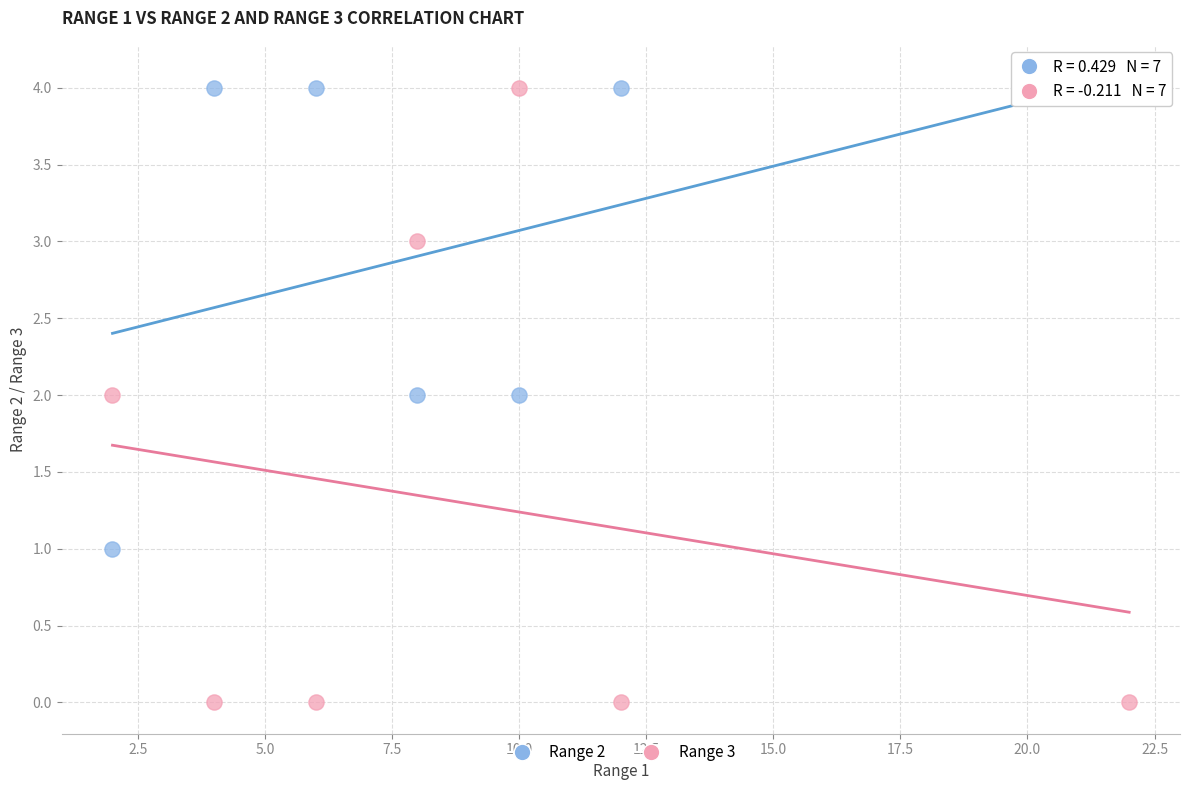

Across all data points, what is the range of Y values (max minus min)?

4